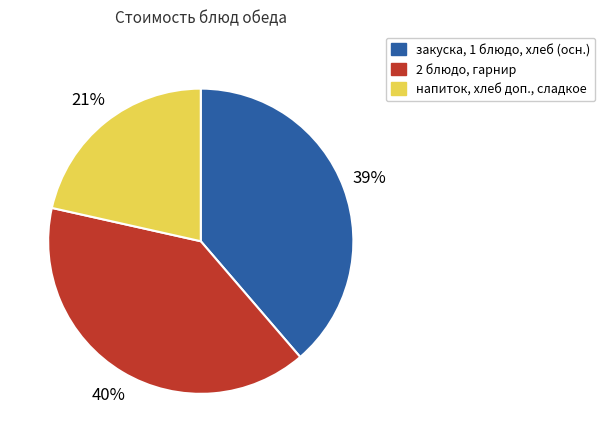

Does any single category account for the majority?

No